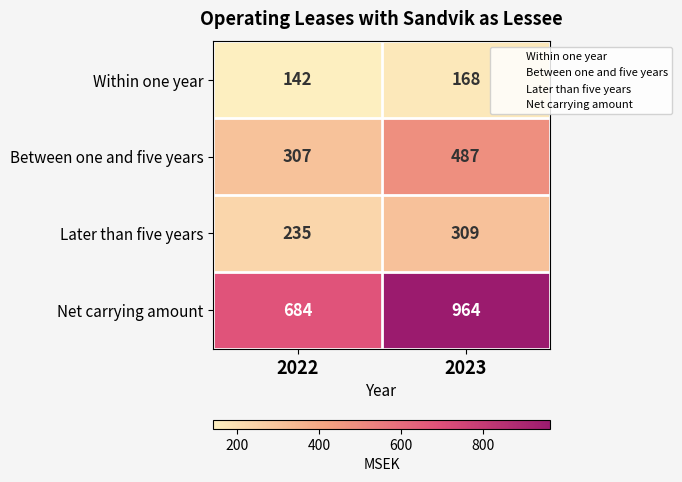

What is the smallest value displayed?

142